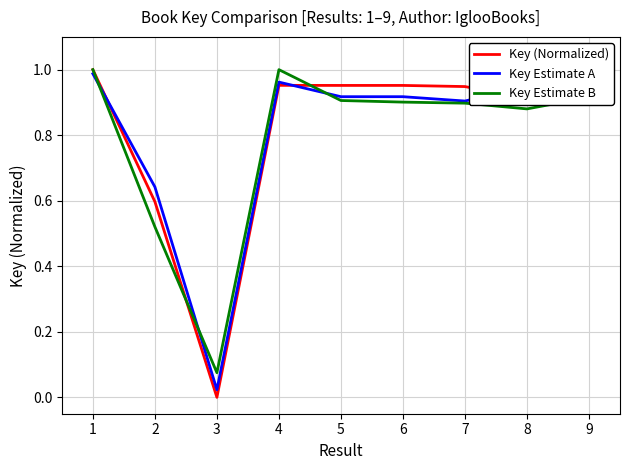

Which series has the widest spread of values?

Key (Normalized)